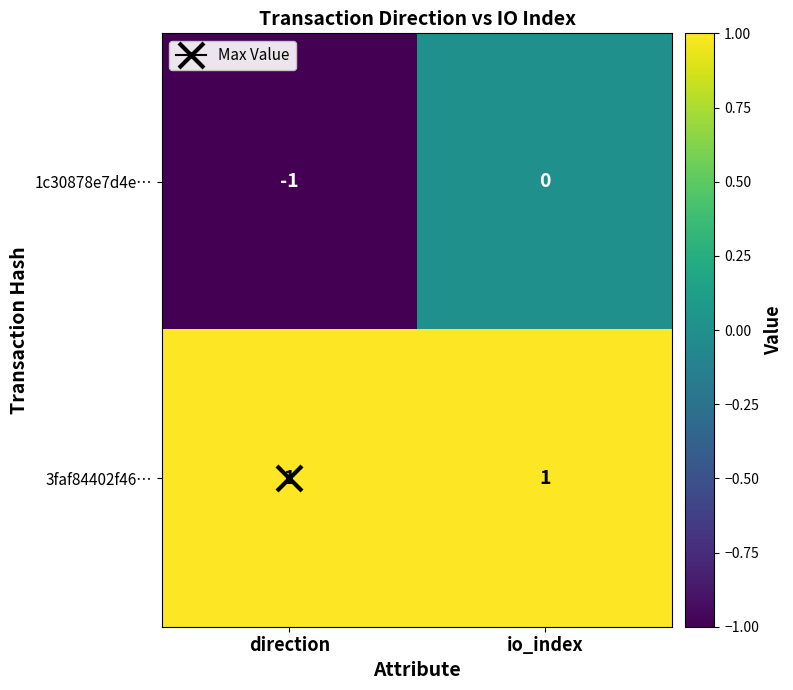

Which series changed the most between direction and io_index?

1c30878e7d4e…